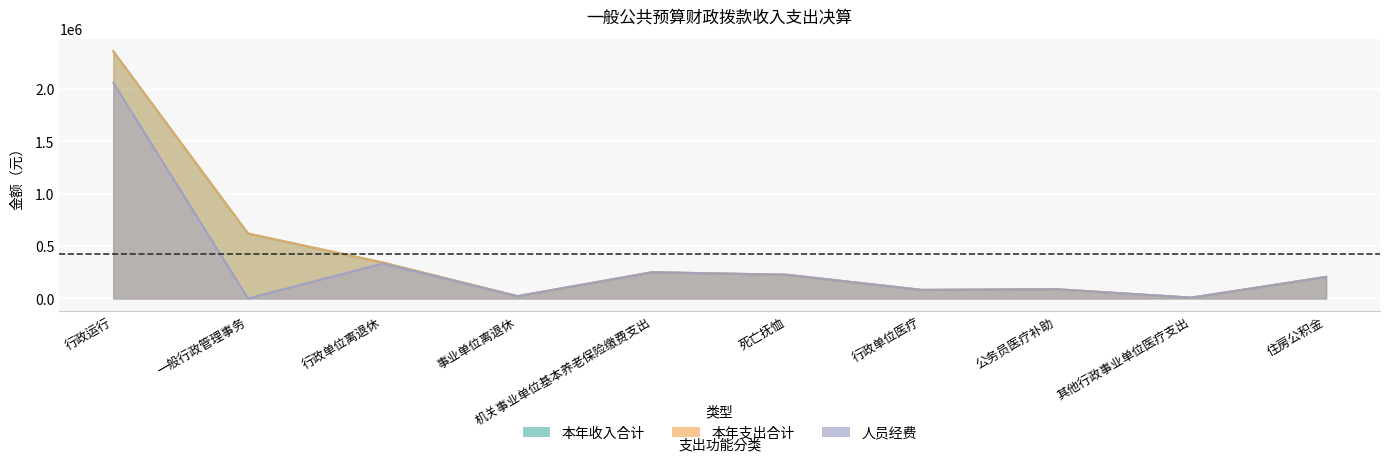

What position from the left is 死亡抚恤?

6